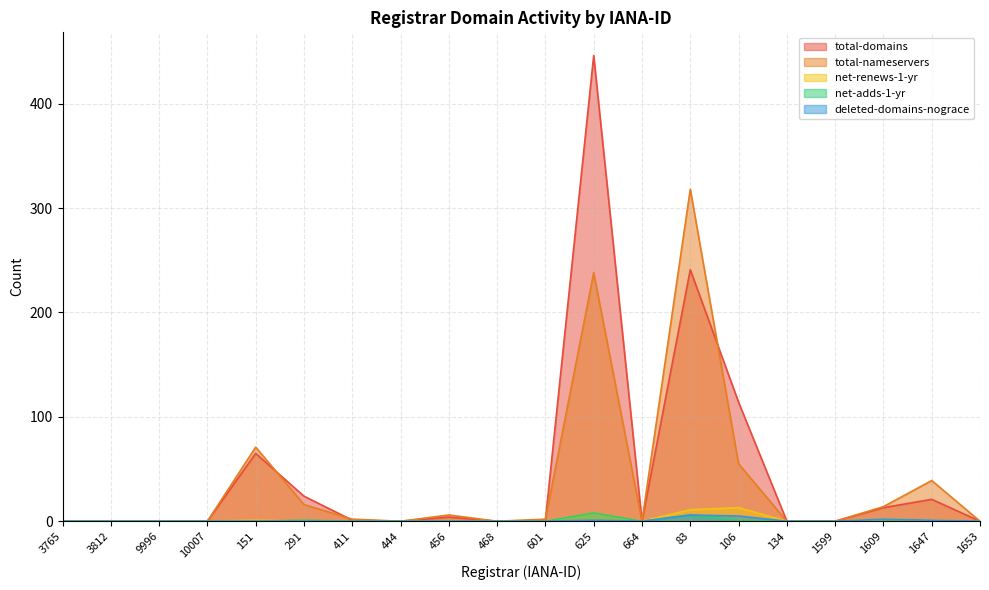

Is the value of total-domains at 411 greater than the value of net-renews-1-yr at 1653?

Yes